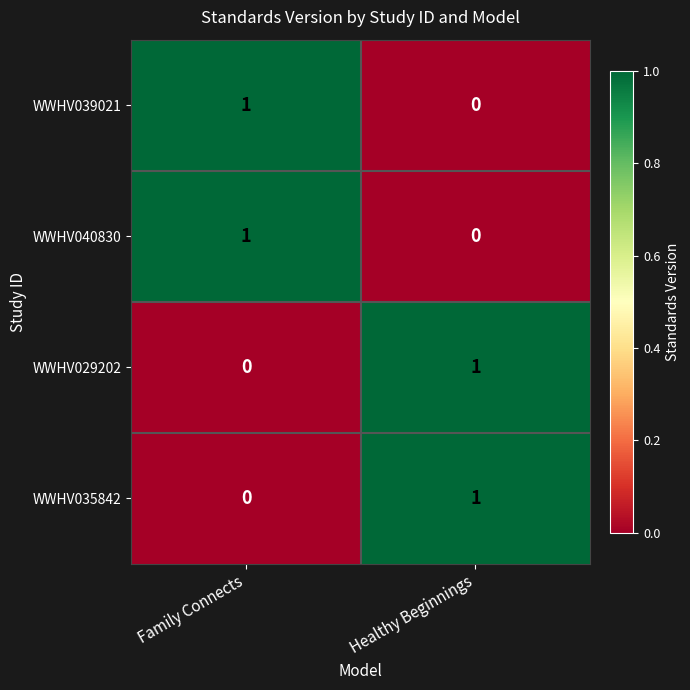

Is it true that WWHV040830 equals 0 at Healthy Beginnings?

True